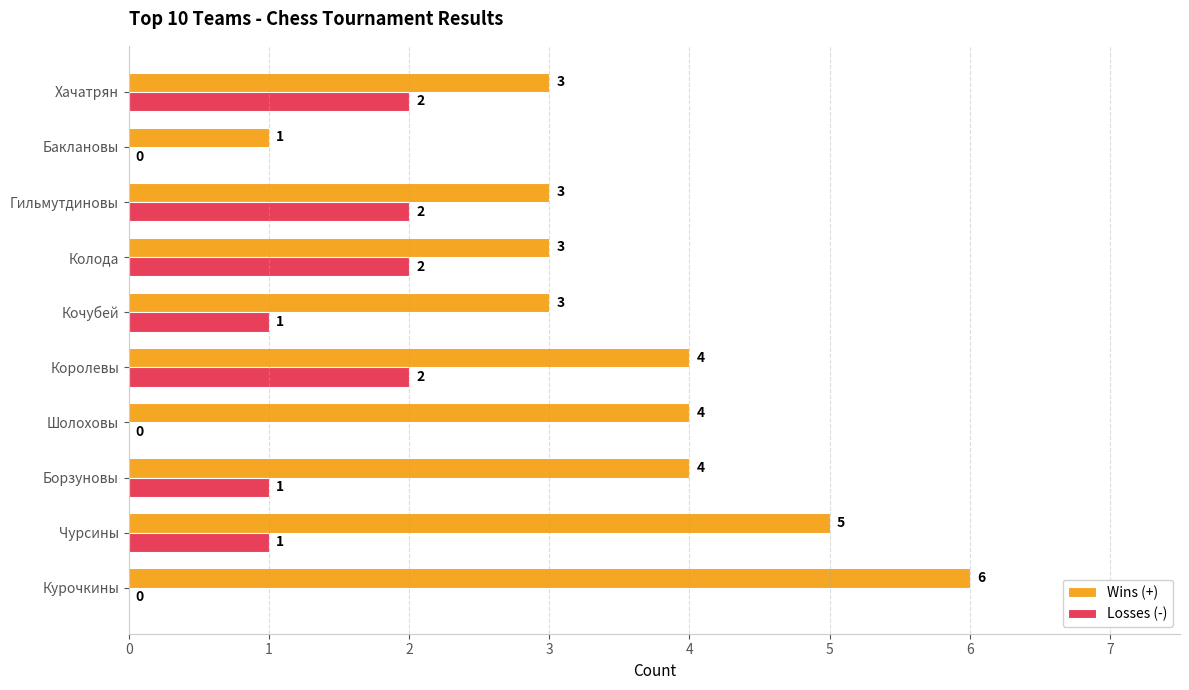

Between Королевы and Баклановы, which series saw the biggest shift?

Wins (+)